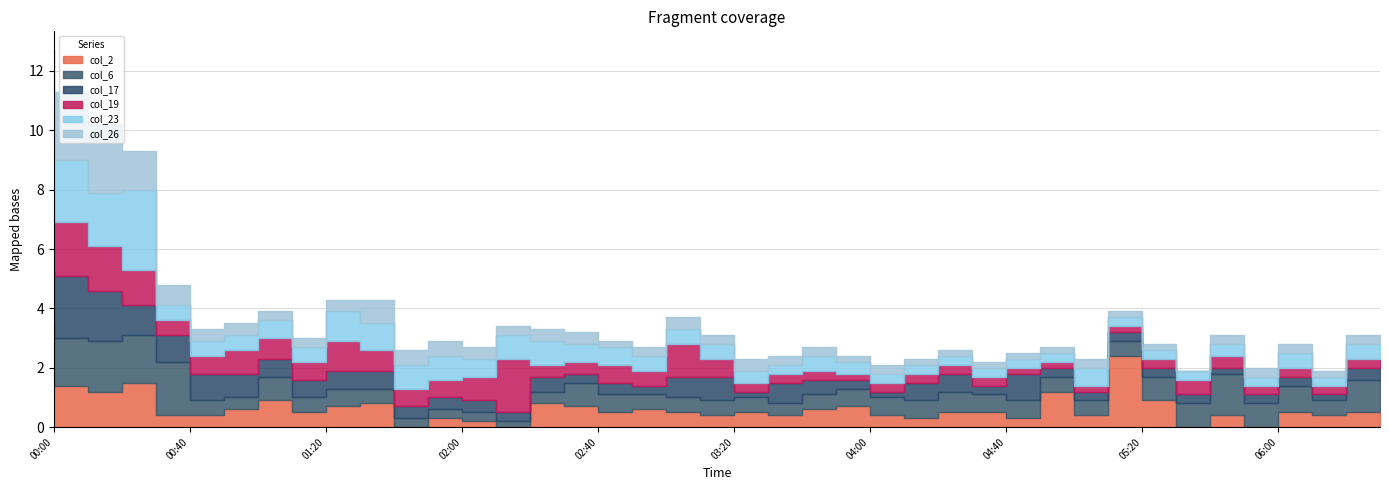

What is the difference between the maximum and minimum values in the col_17 series?

1.9